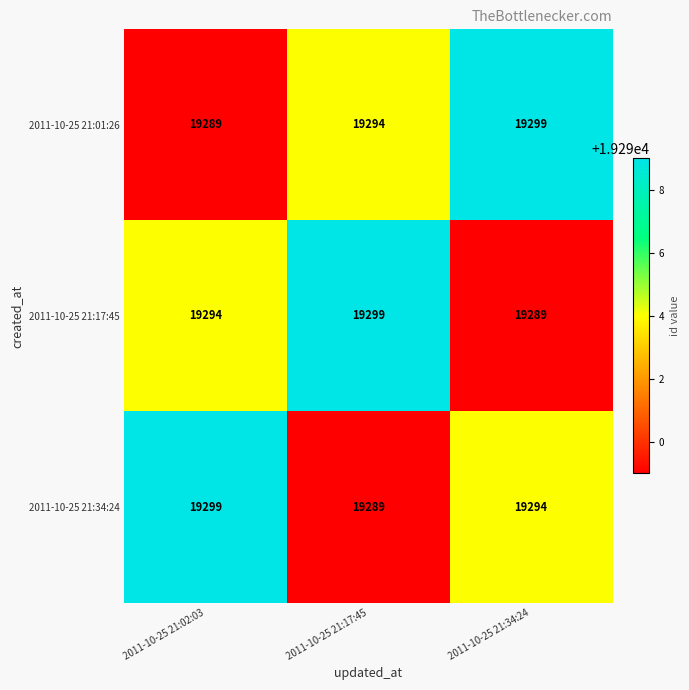

What is the total value across all series at 2011-10-25 21:34:24?

57882